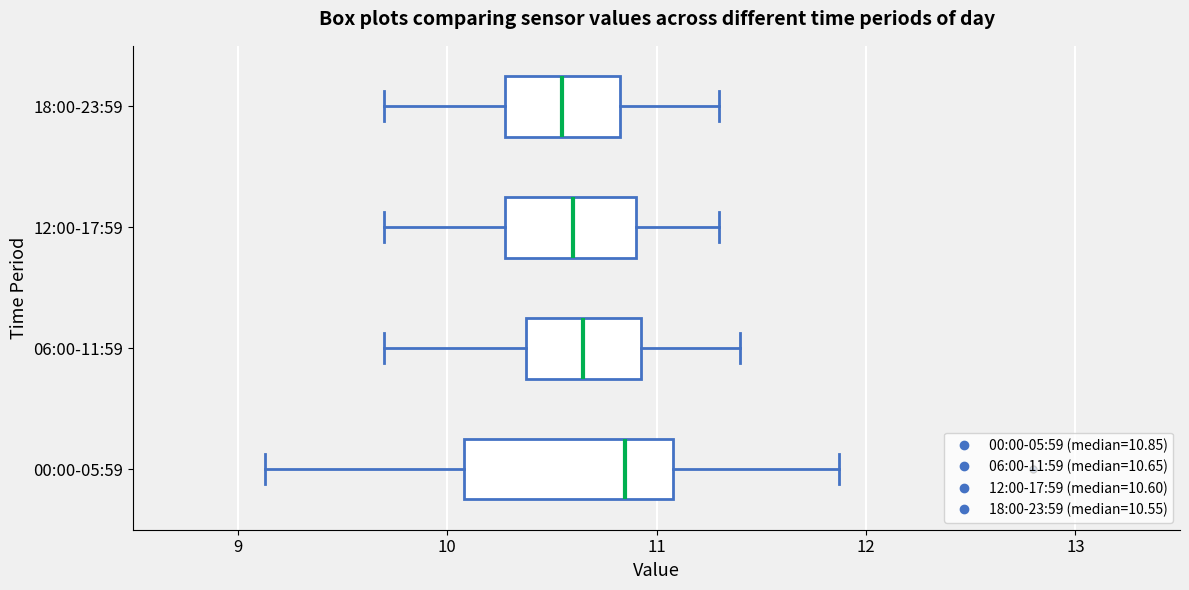

Reading bottom to top, transcribe this box plot: for each box, give where its median line is, the range the box spans, and where its two whiskers end, as read against the x-axis. The values are not printed on the chart, so give them approximately, as read against the axis.

00:00-05:59: median 10.9, box 10.1 to 11.1, whiskers 9.1 to 11.9
06:00-11:59: median 10.7, box 10.4 to 10.9, whiskers 9.7 to 11.4
12:00-17:59: median 10.6, box 10.3 to 10.9, whiskers 9.7 to 11.3
18:00-23:59: median 10.6, box 10.3 to 10.8, whiskers 9.7 to 11.3